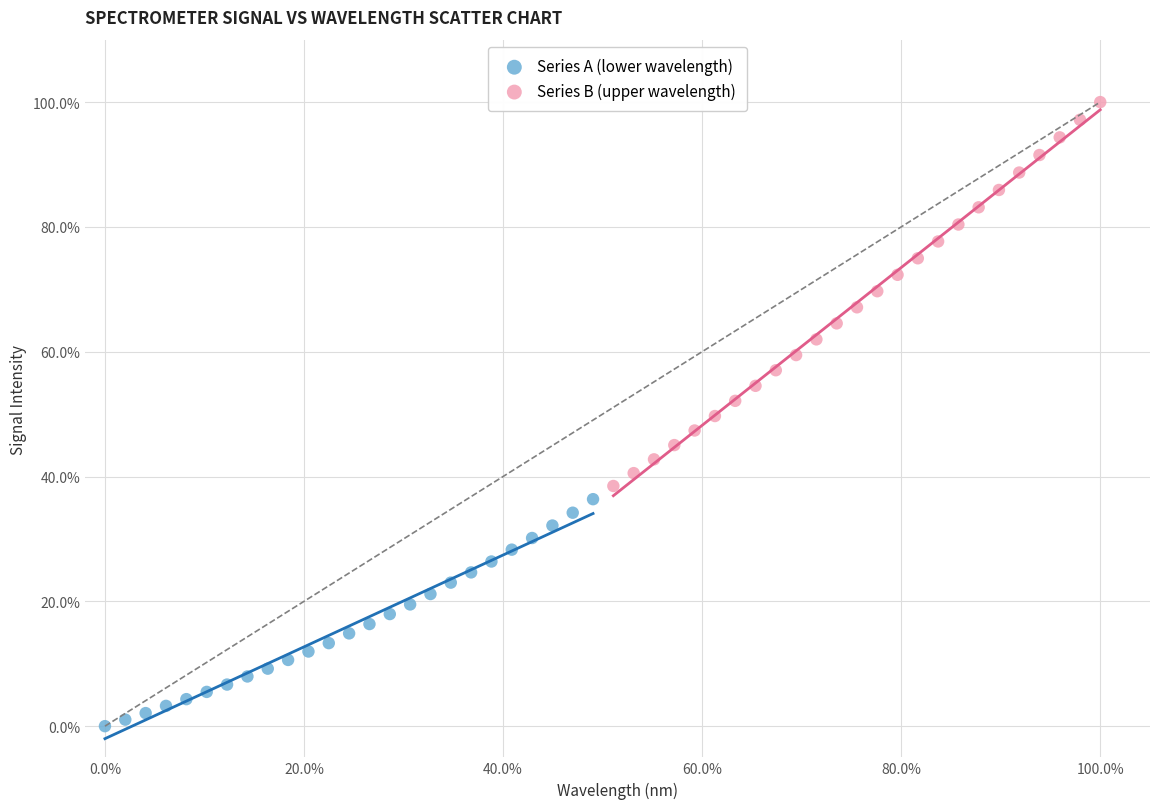

What are all the series names shown in the legend?

Series A (lower wavelength), Series B (upper wavelength)